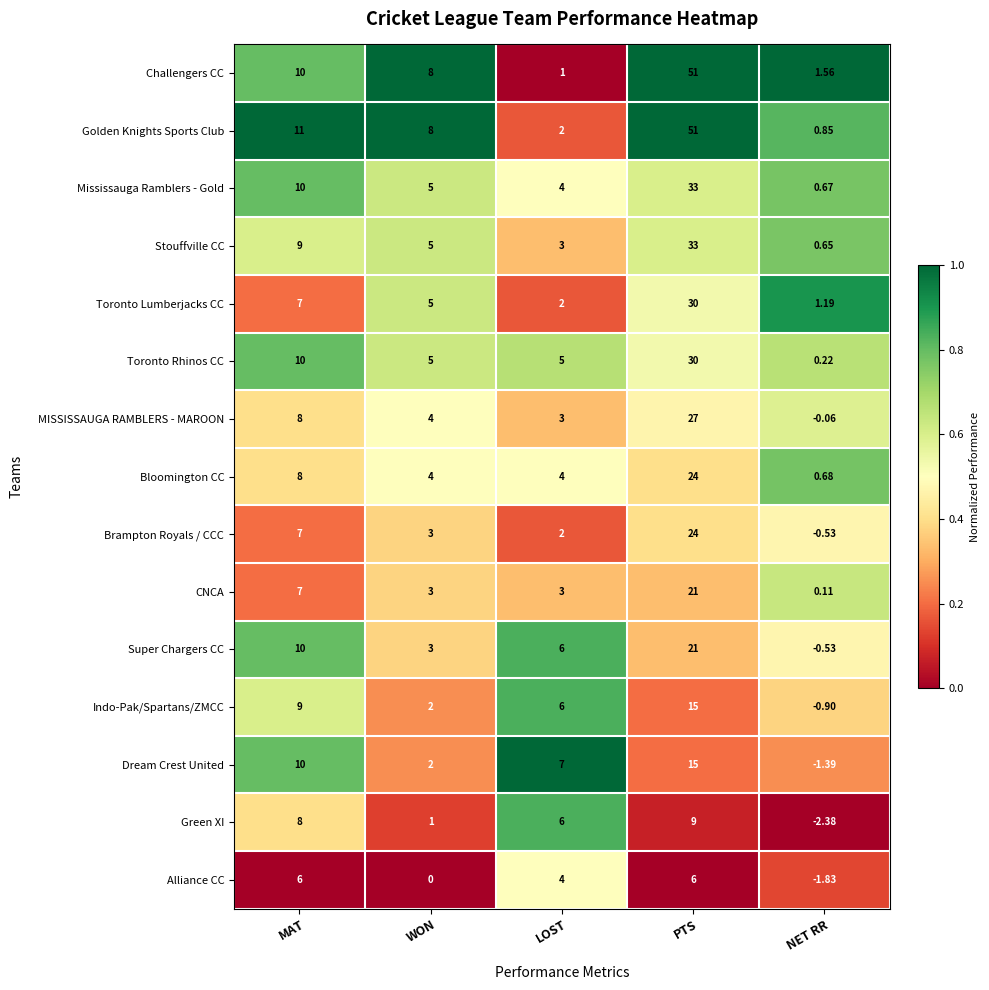

At which label does Mississauga Ramblers - Gold first exceed 5?

MAT